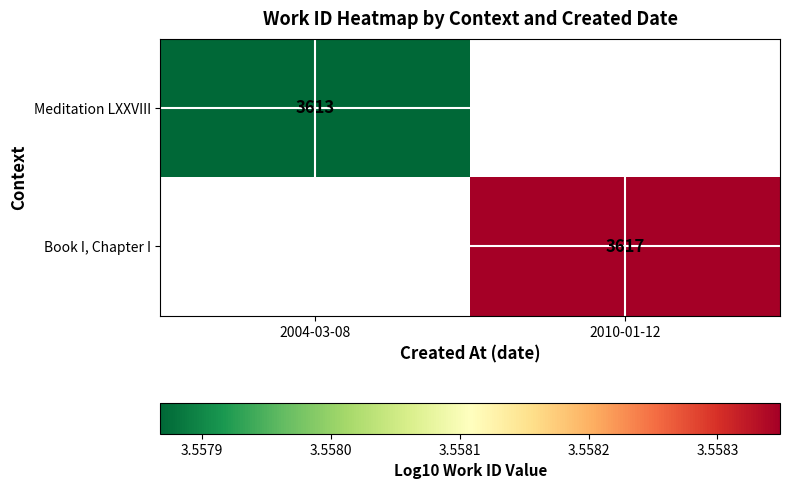

How many distinct data groups are displayed?

2